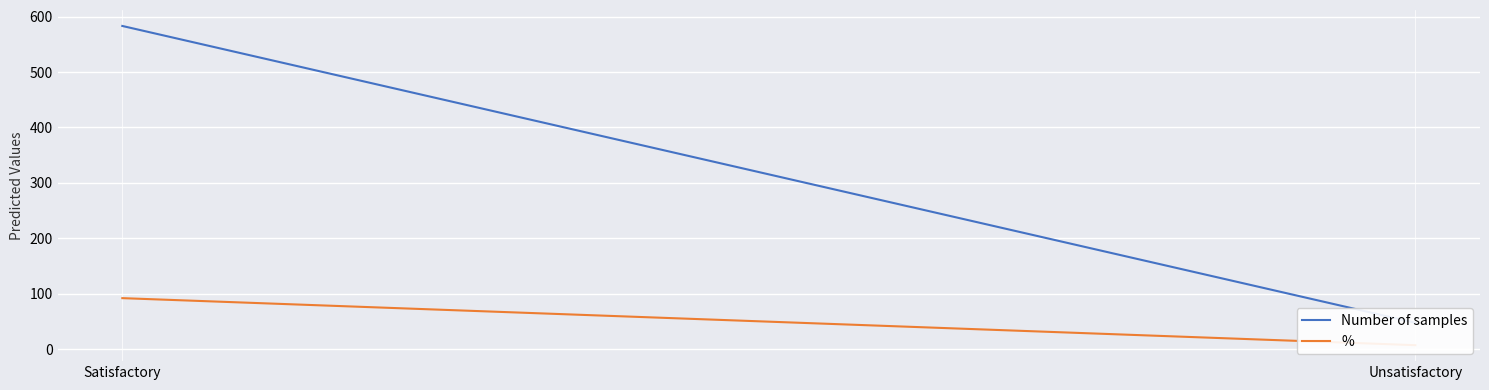

What is the lowest value of the % series?

7.6